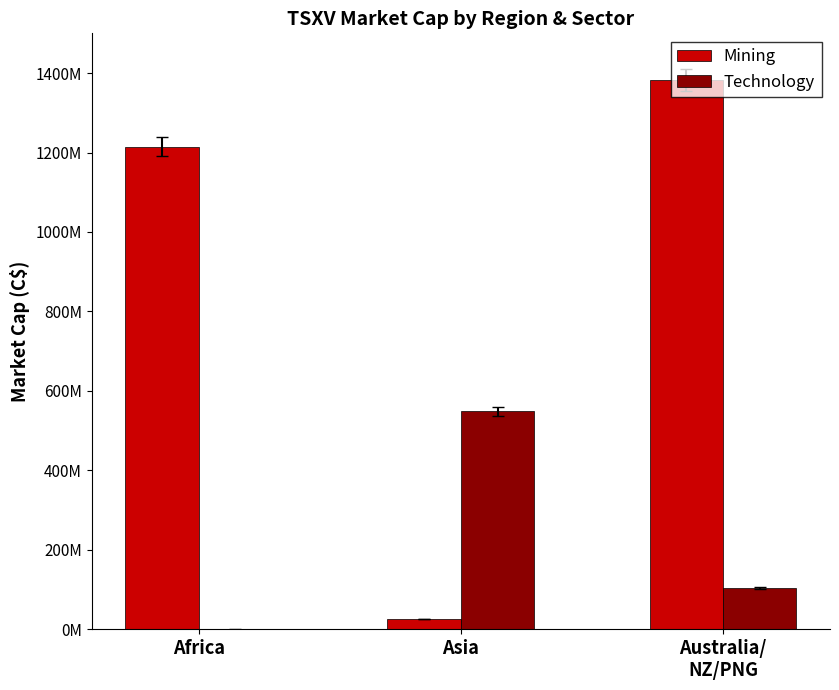

Are the bars horizontal?

No